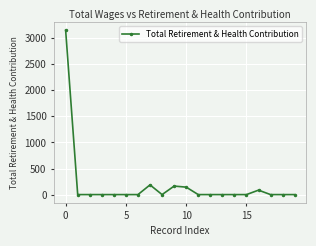

What is the difference between the maximum and minimum values?

3150